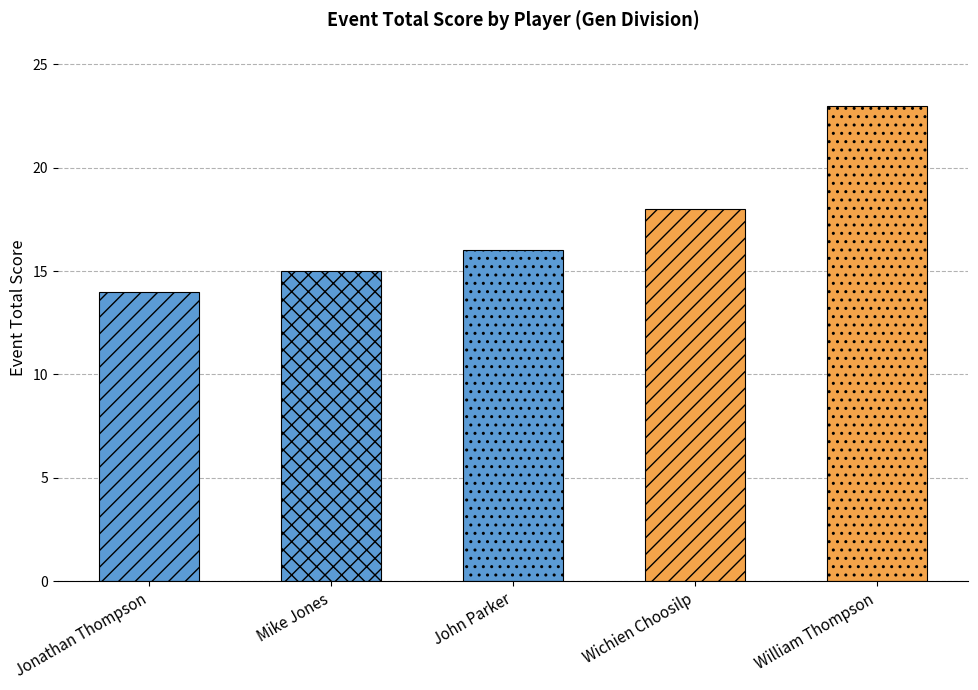

What is the minimum value shown in the chart?

14